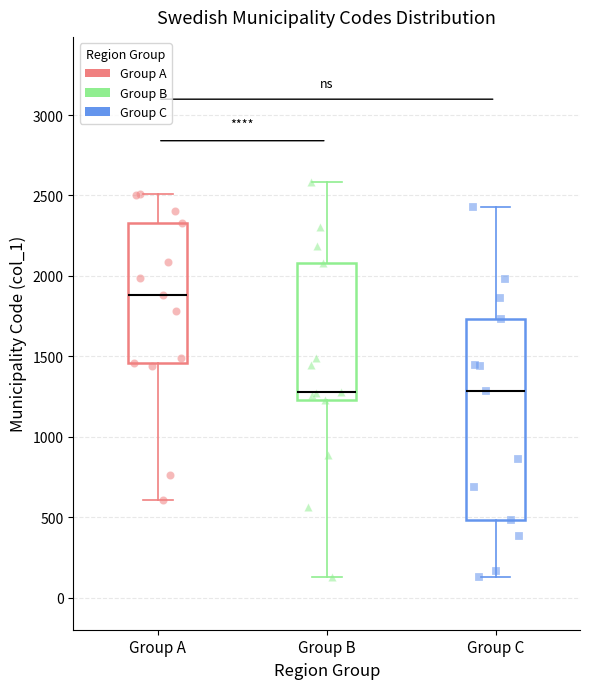

Where does the lower whisker of the box for Group A end on the y-axis? The values are not printed on the chart, so give them approximately, as read against the axis.

600